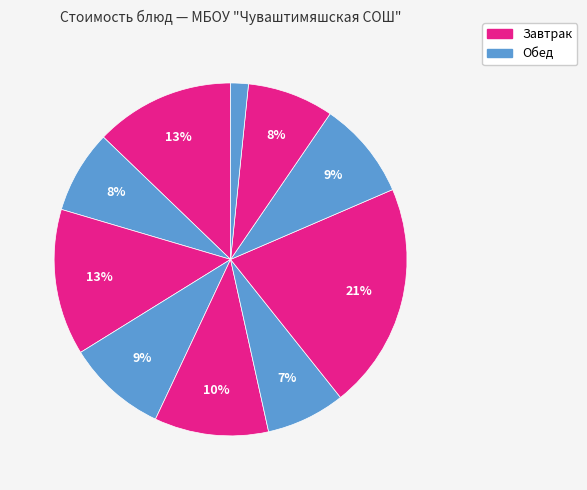

How many segments does this pie chart have?

10